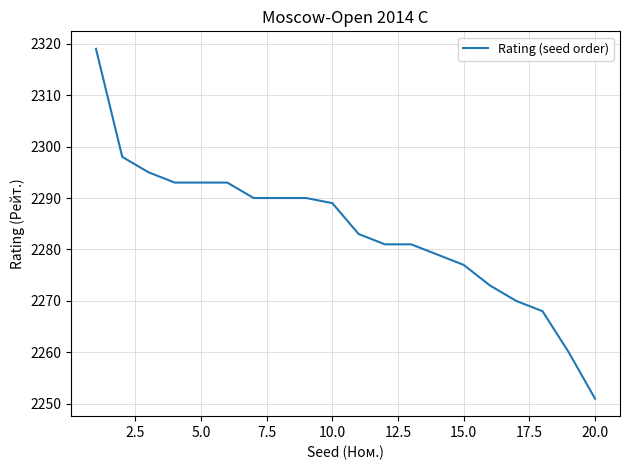

What is the maximum value shown in the chart?

2319